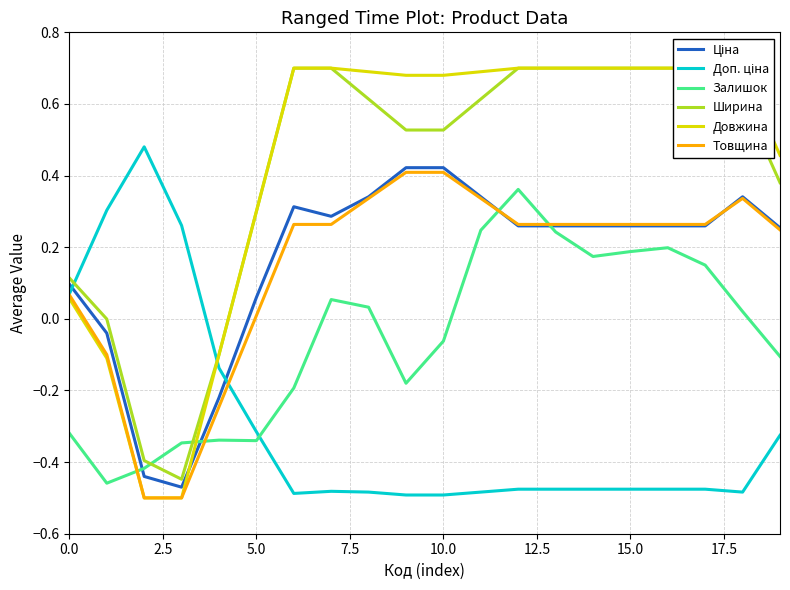

True or false: Залишок has a value of -0.5 at 5.0.

False